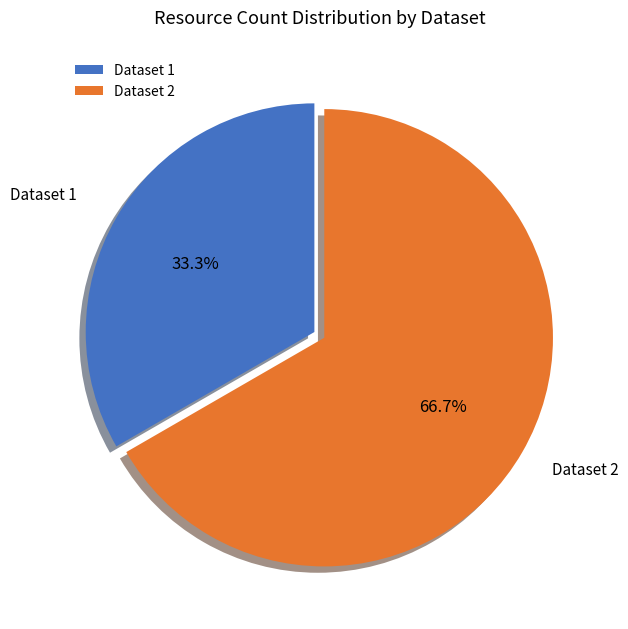

What is the smallest slice in the pie chart?

Dataset 1